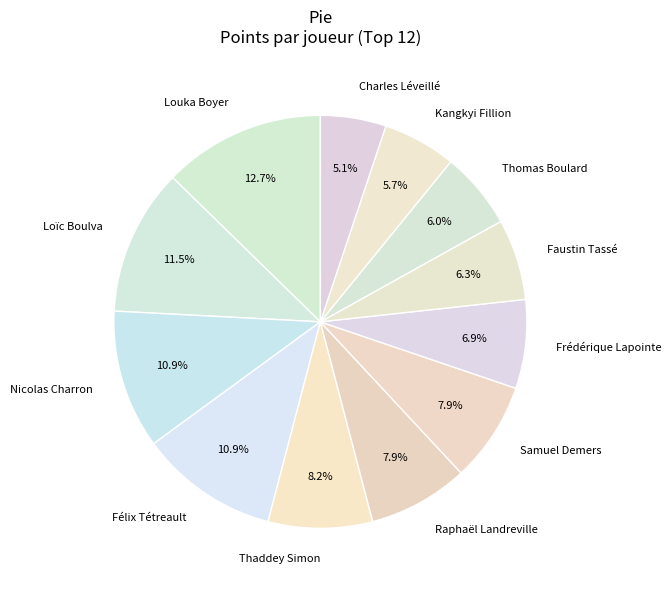

How much of the chart is everything except Samuel Demers?

92.1%